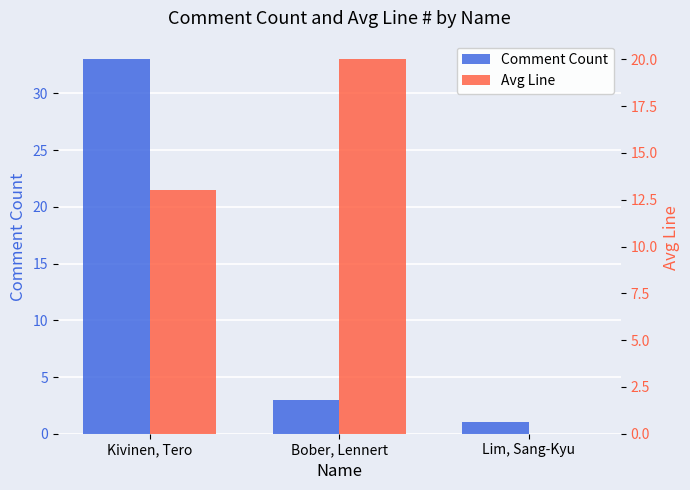

What are all the series names shown in the legend?

Comment Count, Avg Line